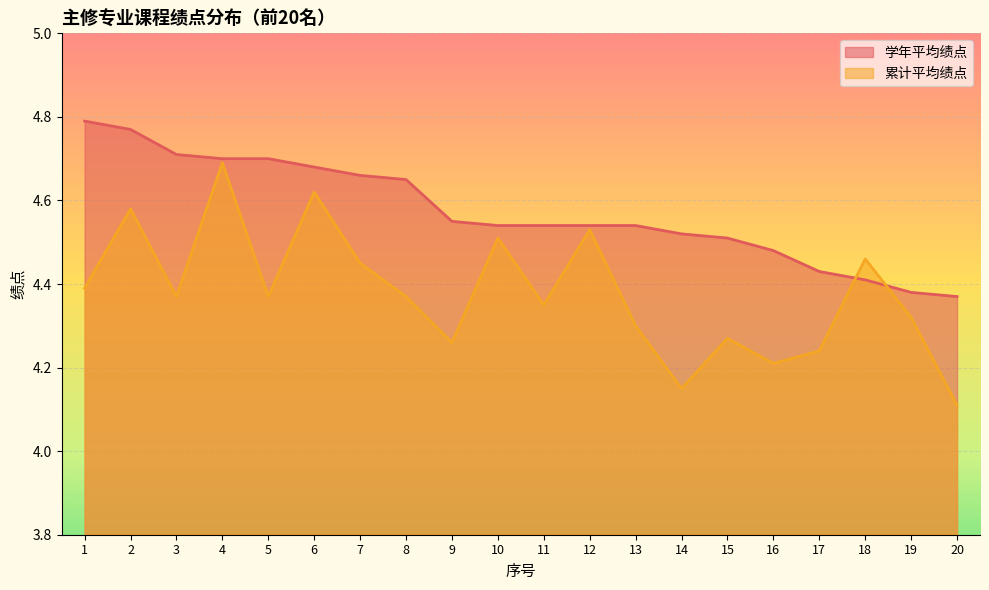

How many interior local valleys does the 累计平均绩点 series have?

6